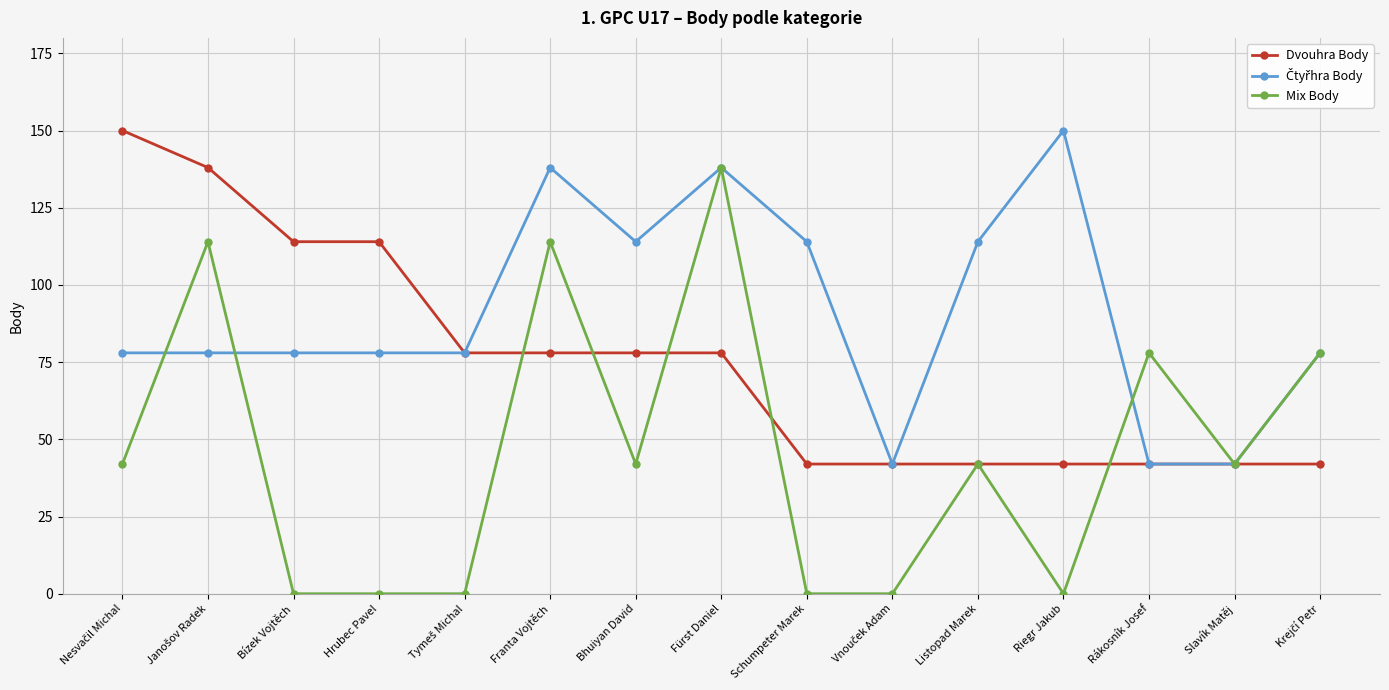

What is the greatest value displayed?

150